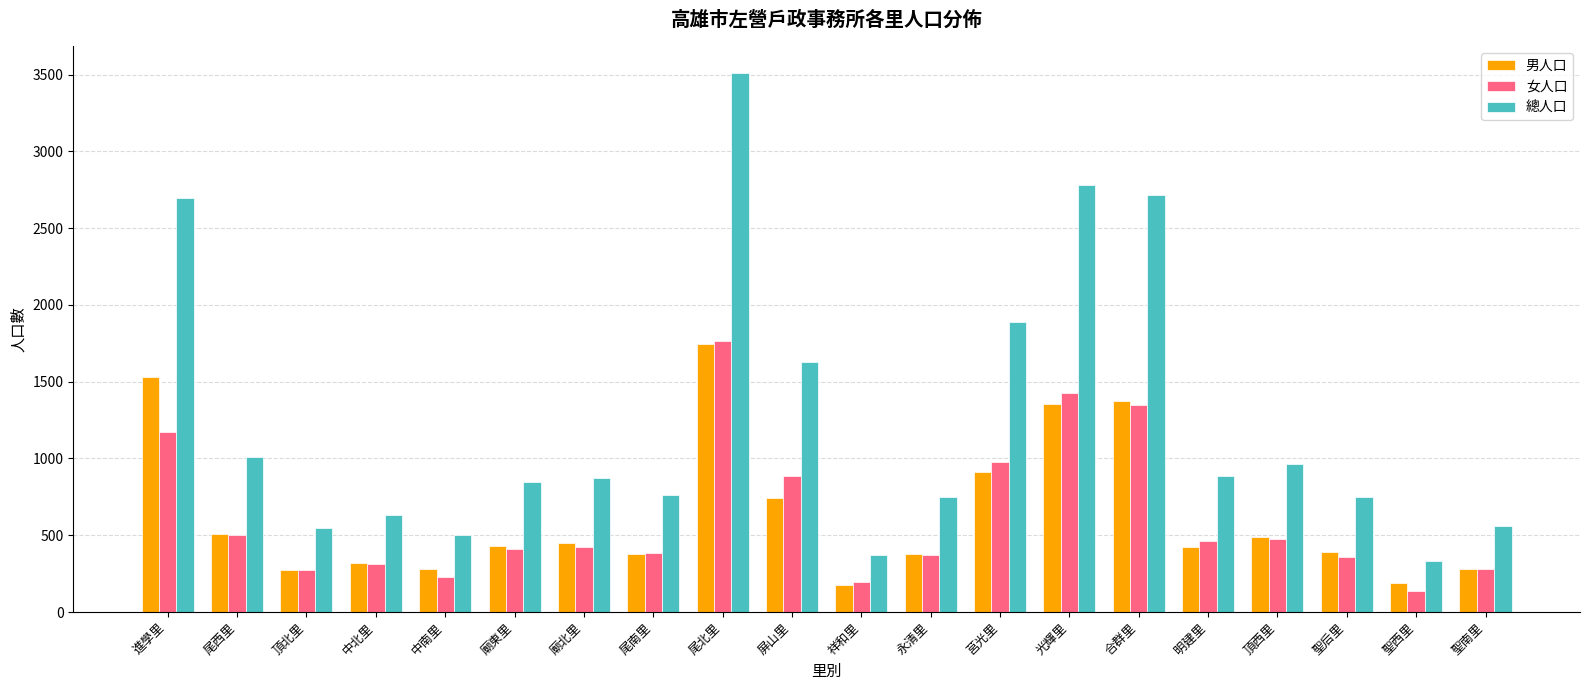

Does the chart contain any negative values?

No